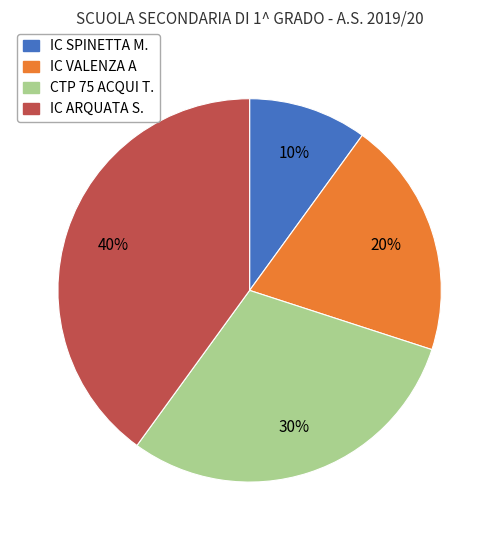

To the nearest percent, what is the difference between the IC VALENZA A and CTP 75 ACQUI T. slice percentages?

10%